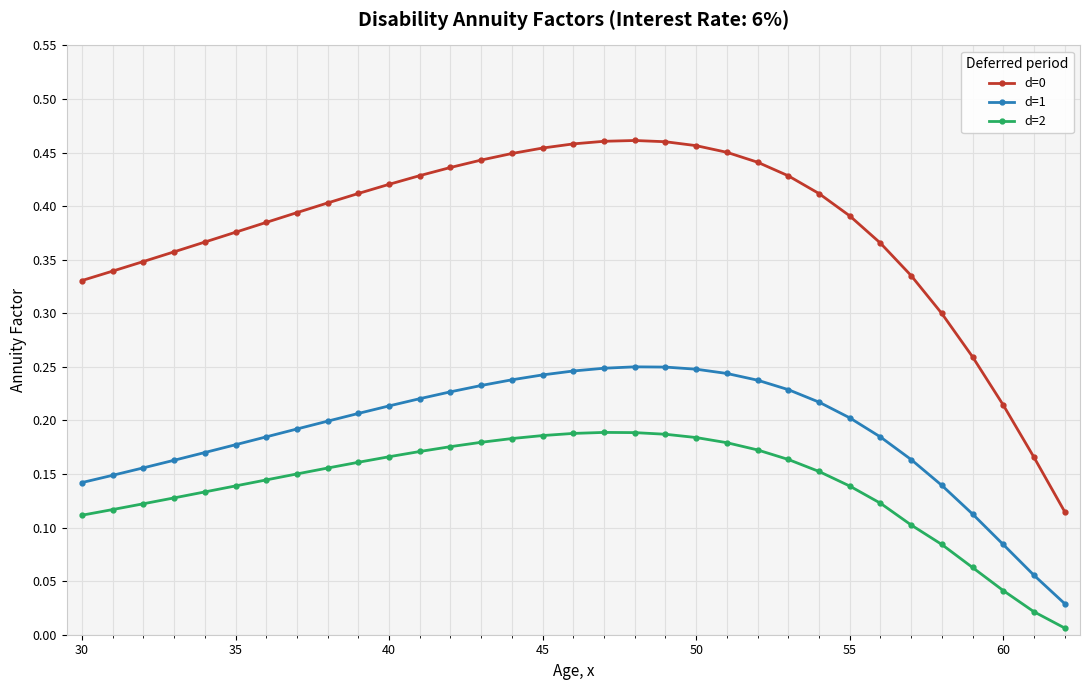

True or false: d=1 and d=0 intersect in this chart.

False